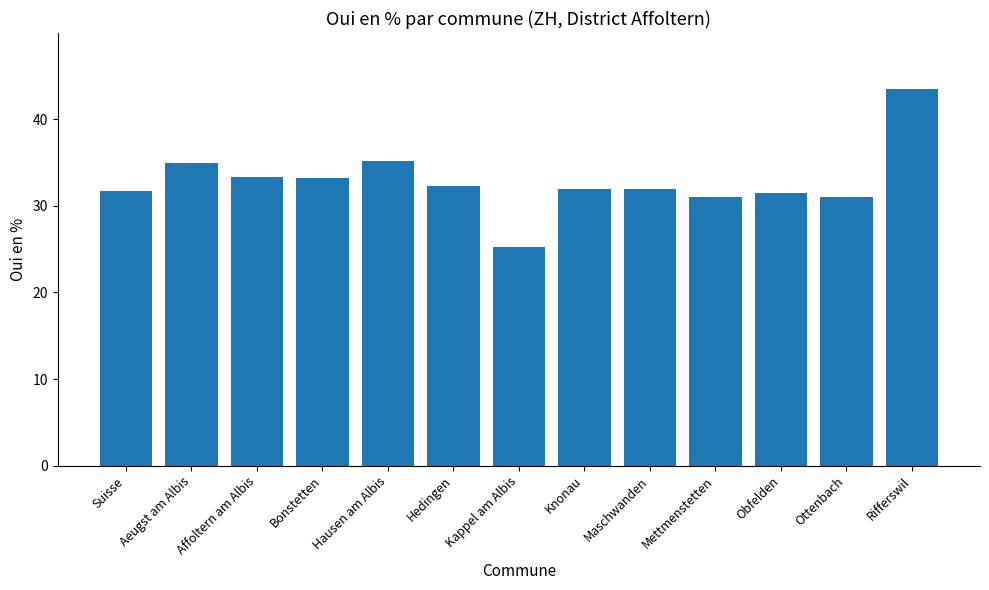

What is the value of the 7th bar from the left?

25.3